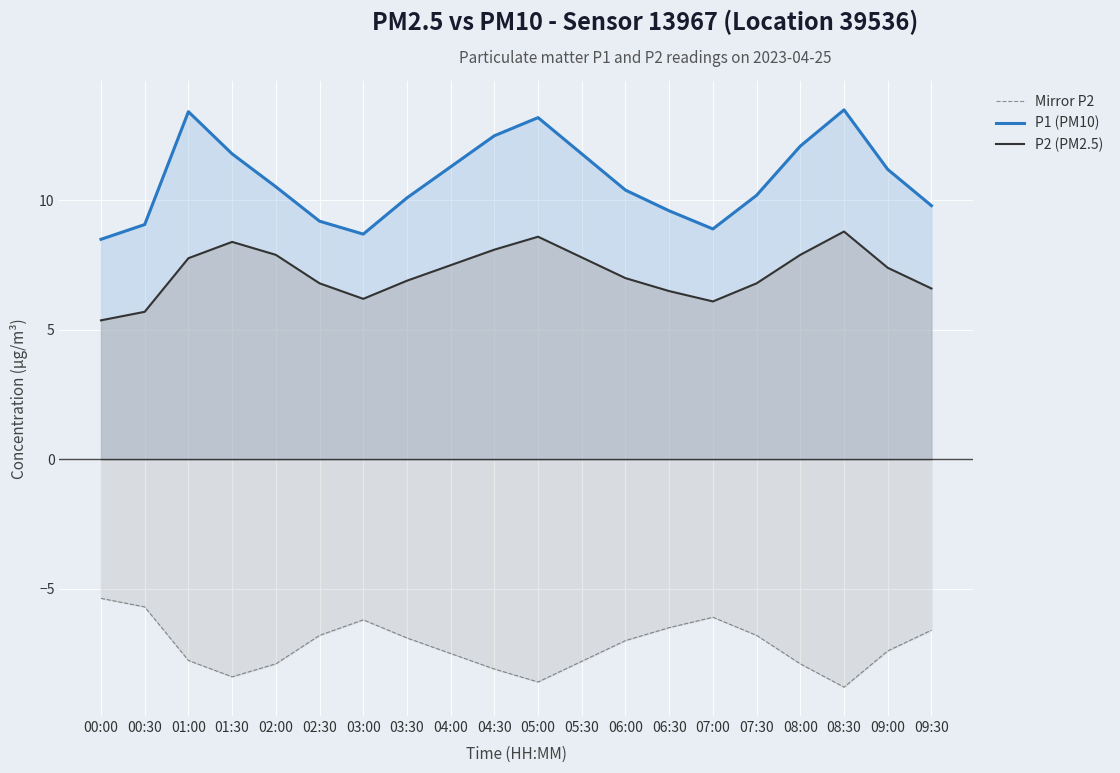

Reading left to right, transcribe all the data shown in this chart.

Mirror P2: -5.4	-5.7	-7.8	-8.4	-7.9	-6.8	-6.2	-6.9	-7.5	-8.1	-8.6	-7.8	-7.0	-6.5	-6.1	-6.8	-7.9	-8.8	-7.4	-6.6
P1 (PM10): 8.5	9.1	13.4	11.8	10.5	9.2	8.7	10.1	11.3	12.5	13.2	11.8	10.4	9.6	8.9	10.2	12.1	13.5	11.2	9.8
P2 (PM2.5): 5.4	5.7	7.8	8.4	7.9	6.8	6.2	6.9	7.5	8.1	8.6	7.8	7.0	6.5	6.1	6.8	7.9	8.8	7.4	6.6